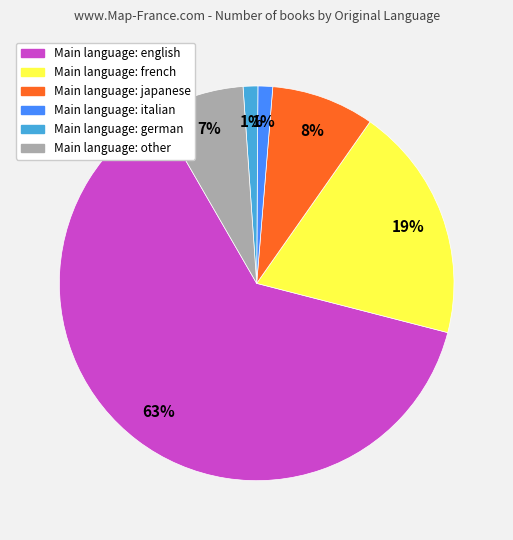

How many slices are in this pie chart?

6